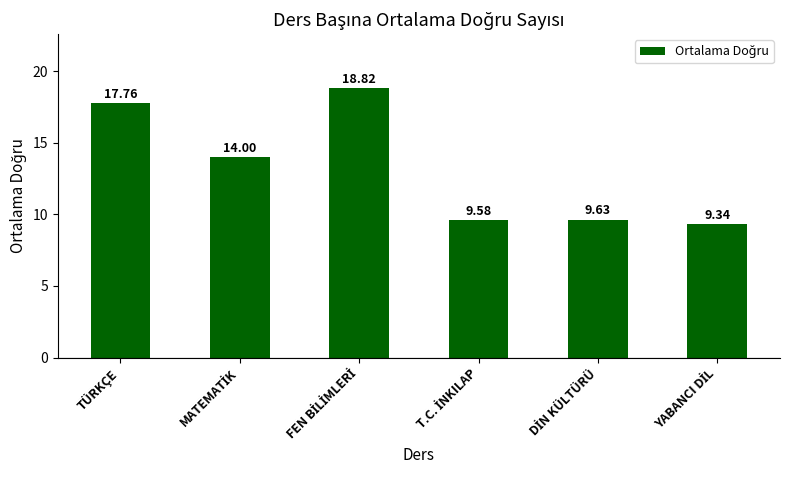

What is the average value?

13.2